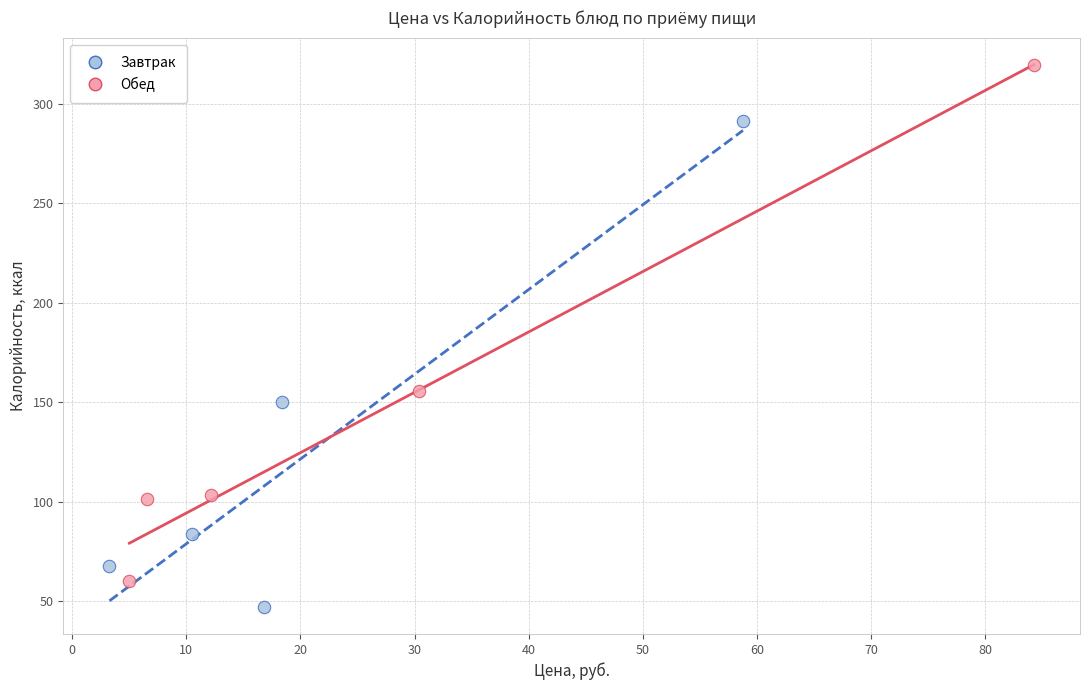

Which series contains the lowest Y value?

Завтрак